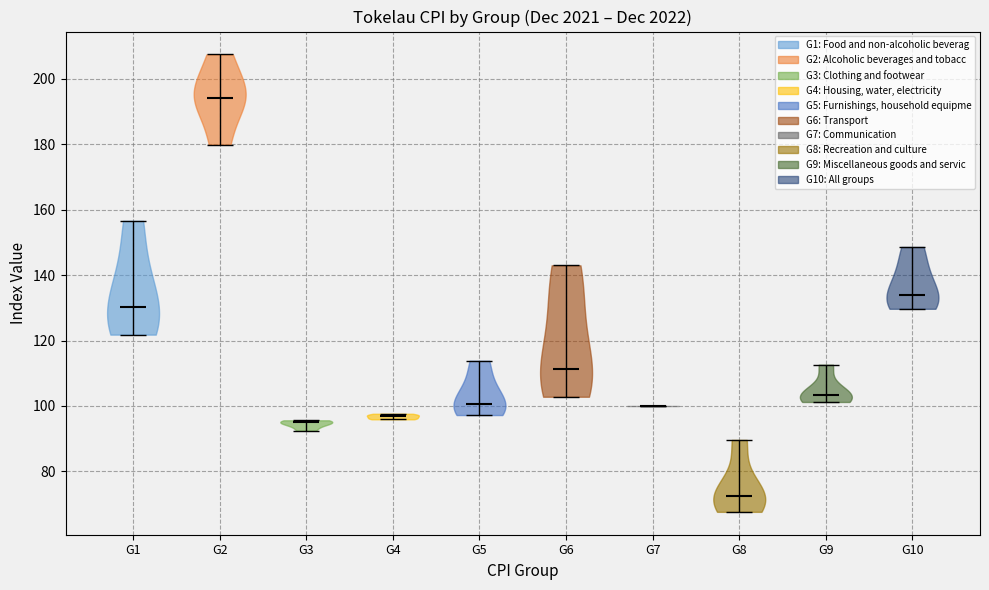

Which violin has the highest median line?

G2